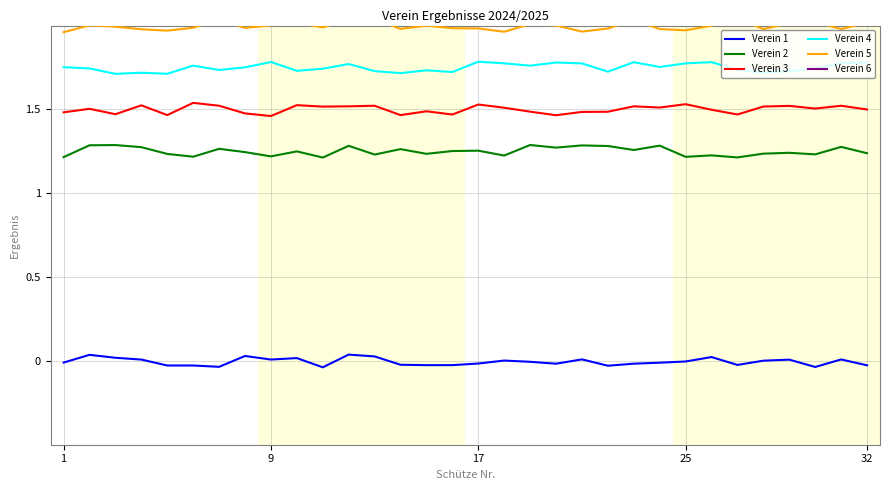

At which category is the sum across all series the highest?

11